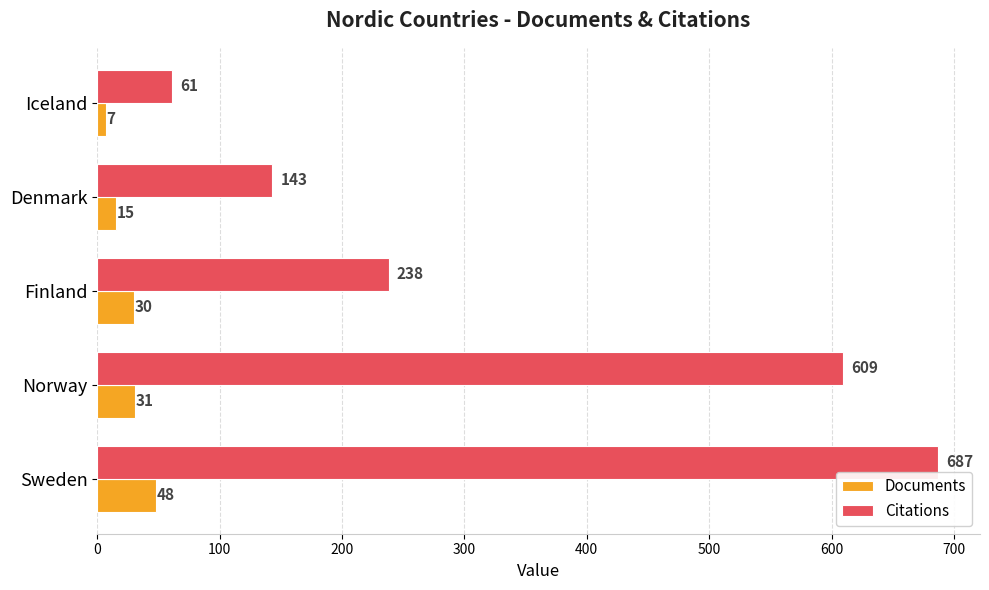

Which series has the largest total across all categories?

Citations